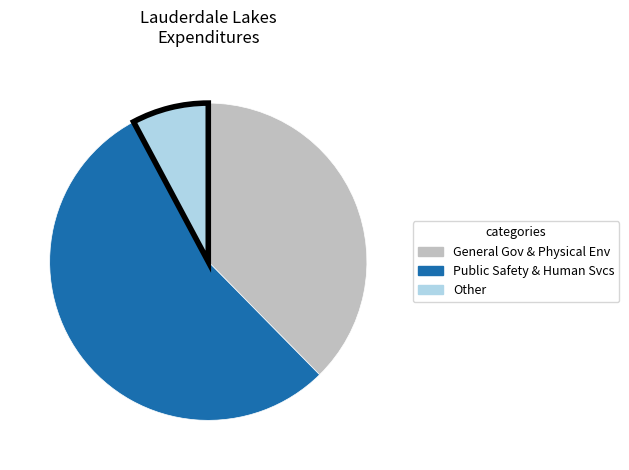

Does any single category account for the majority?

Yes